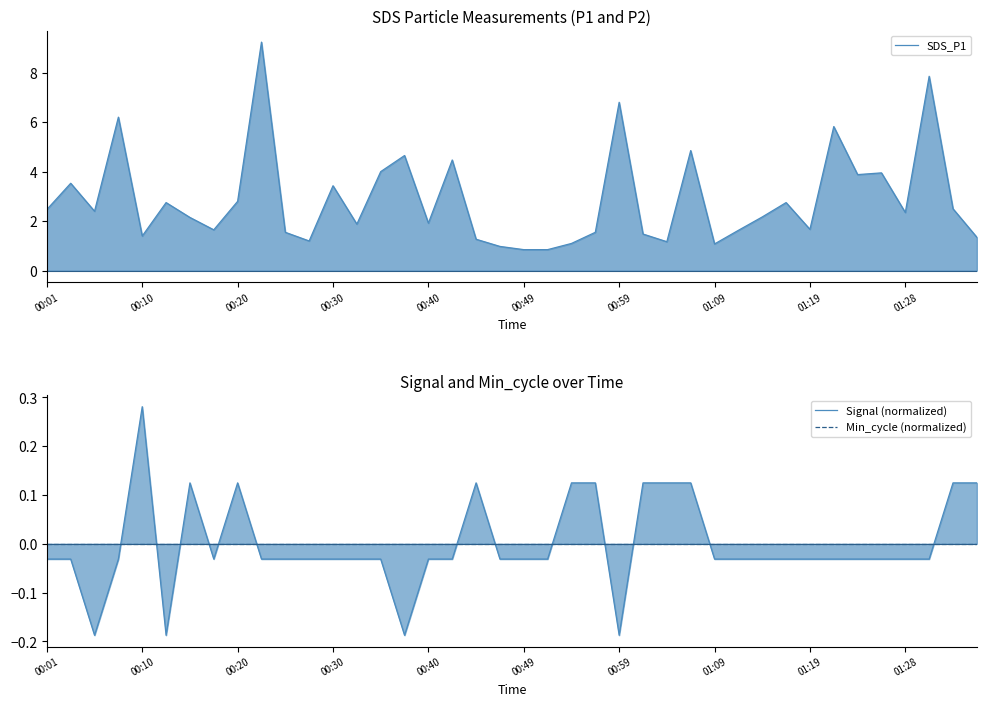

At how many categories does at least one series exceed 3?

13